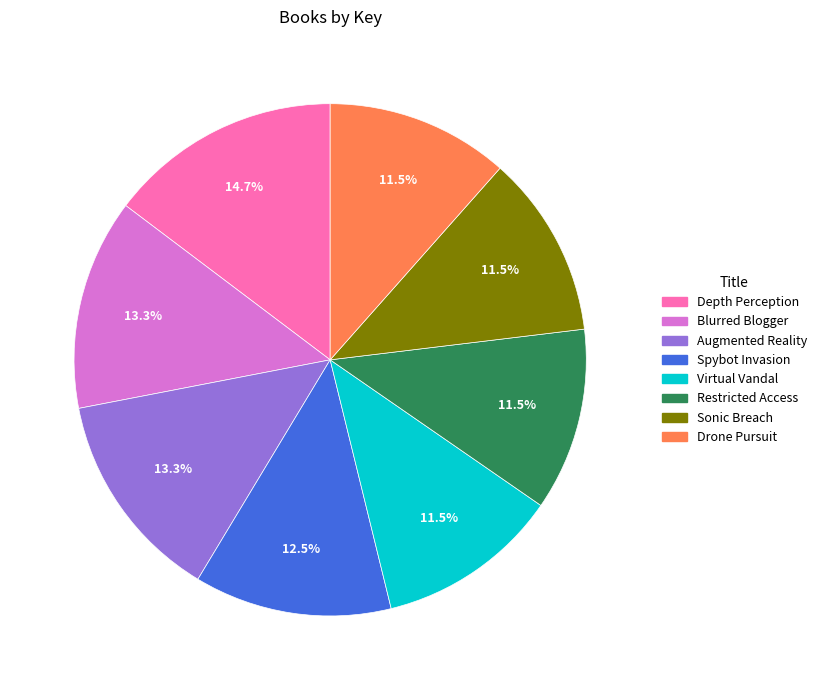

How many slices are in this pie chart?

8